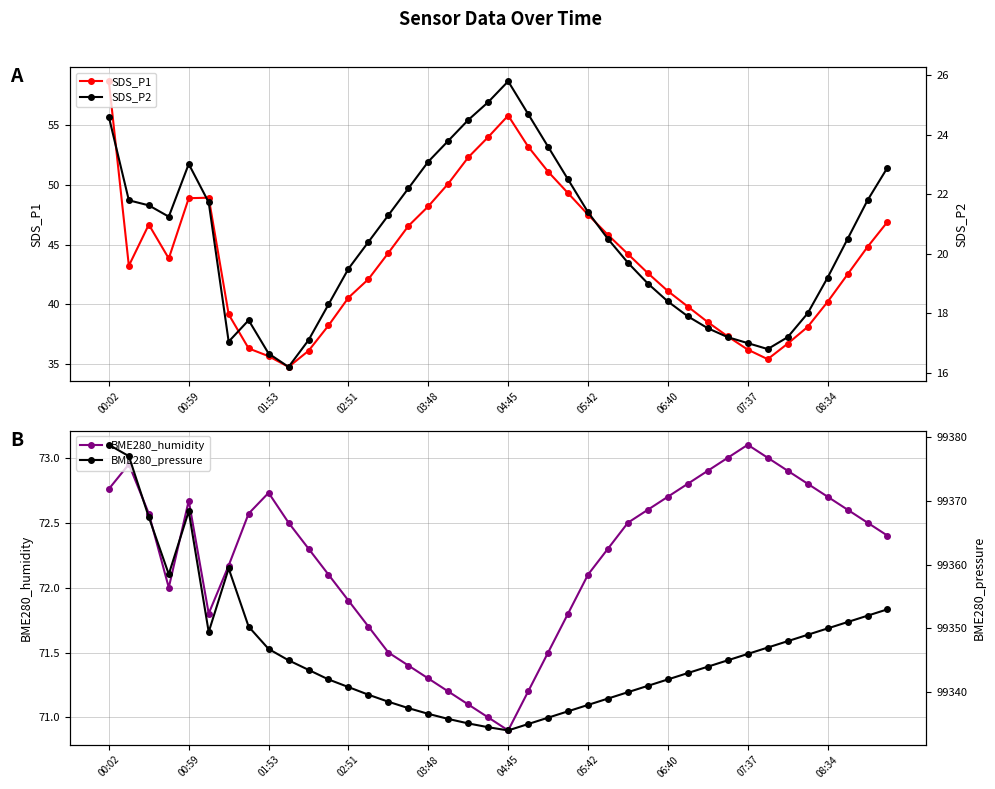

Which label corresponds to the largest value in the chart?

00:02